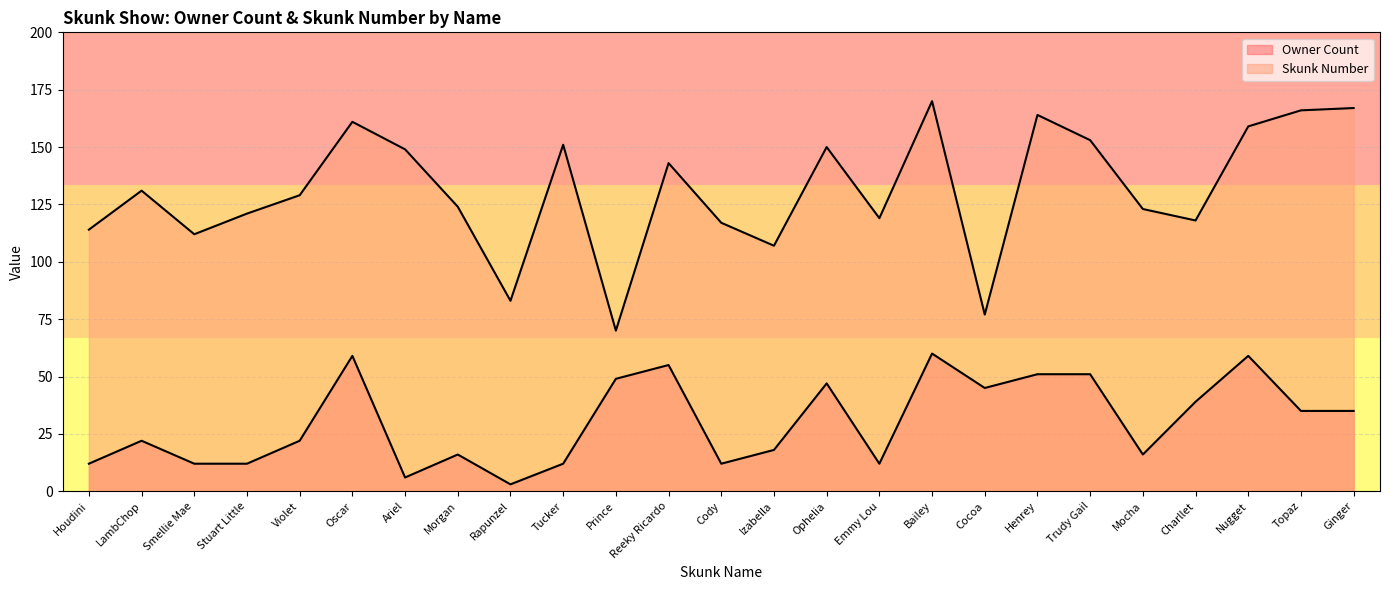

What is the label of the 24th point from the right?

LambChop